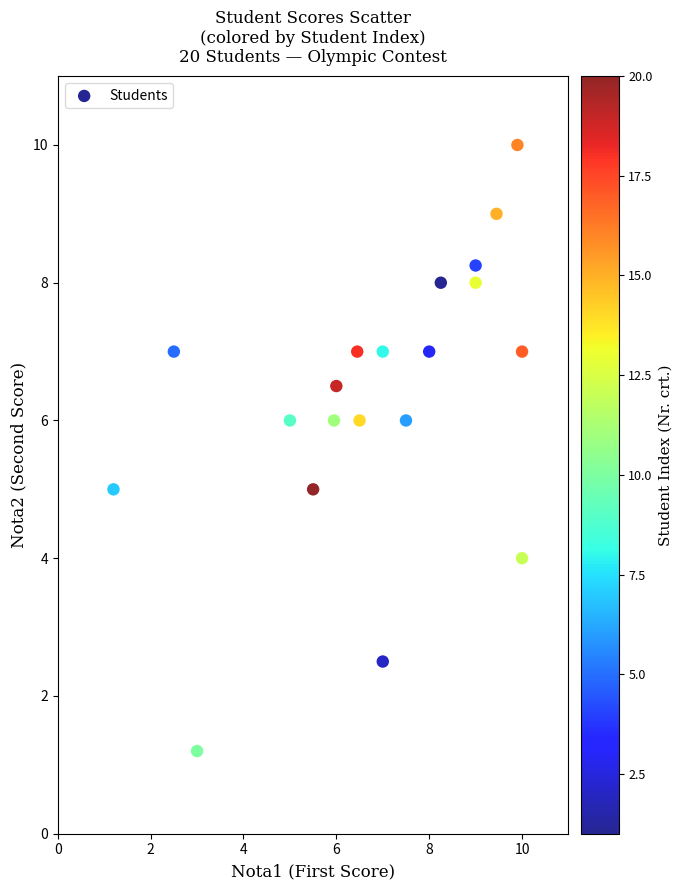

What is the range of Y values (max minus min)?

8.8